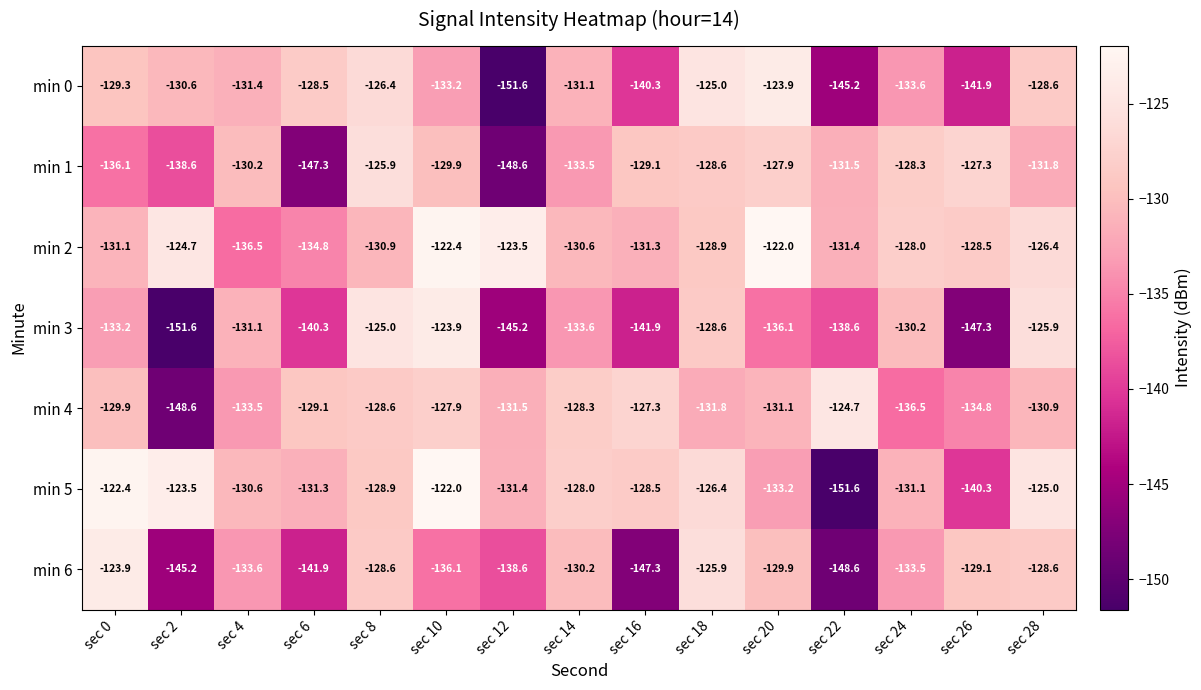

Is it true that min 3 equals -44.4 at sec 28?

False